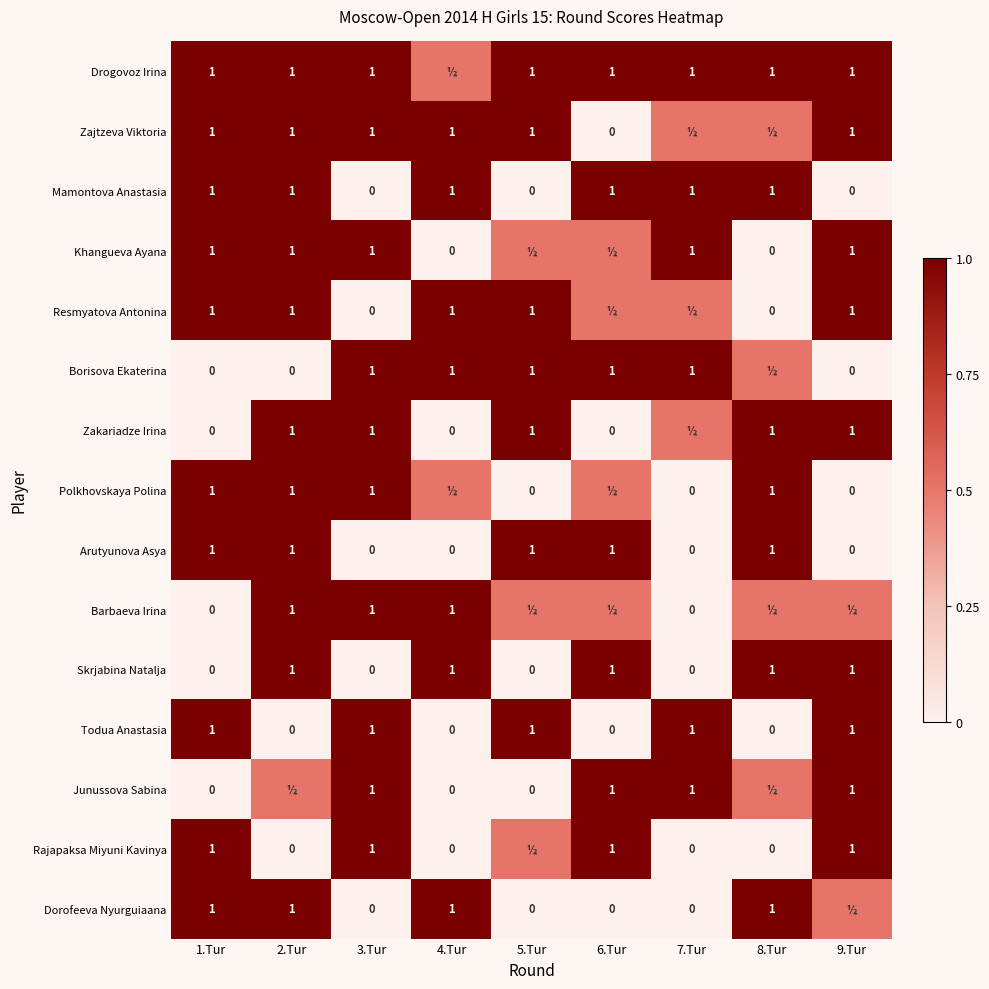

What is the highest value of the Skrjabina Natalja series?

1.0